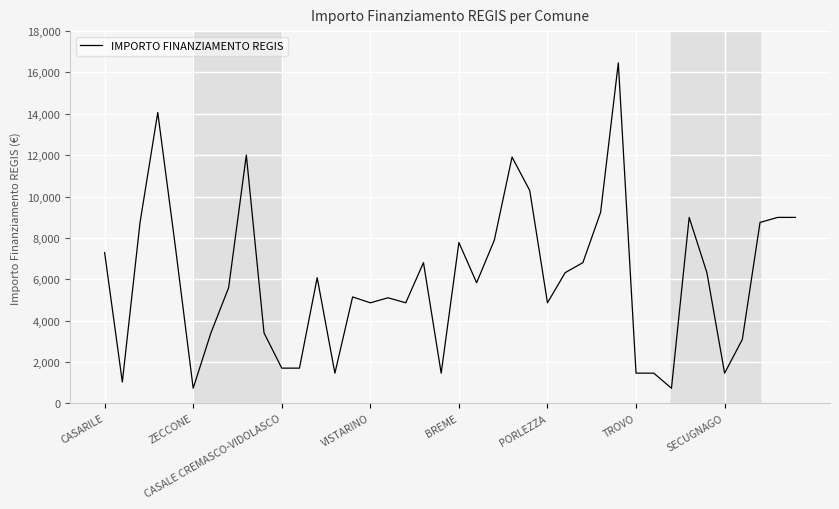

What is the greatest value displayed?

16464